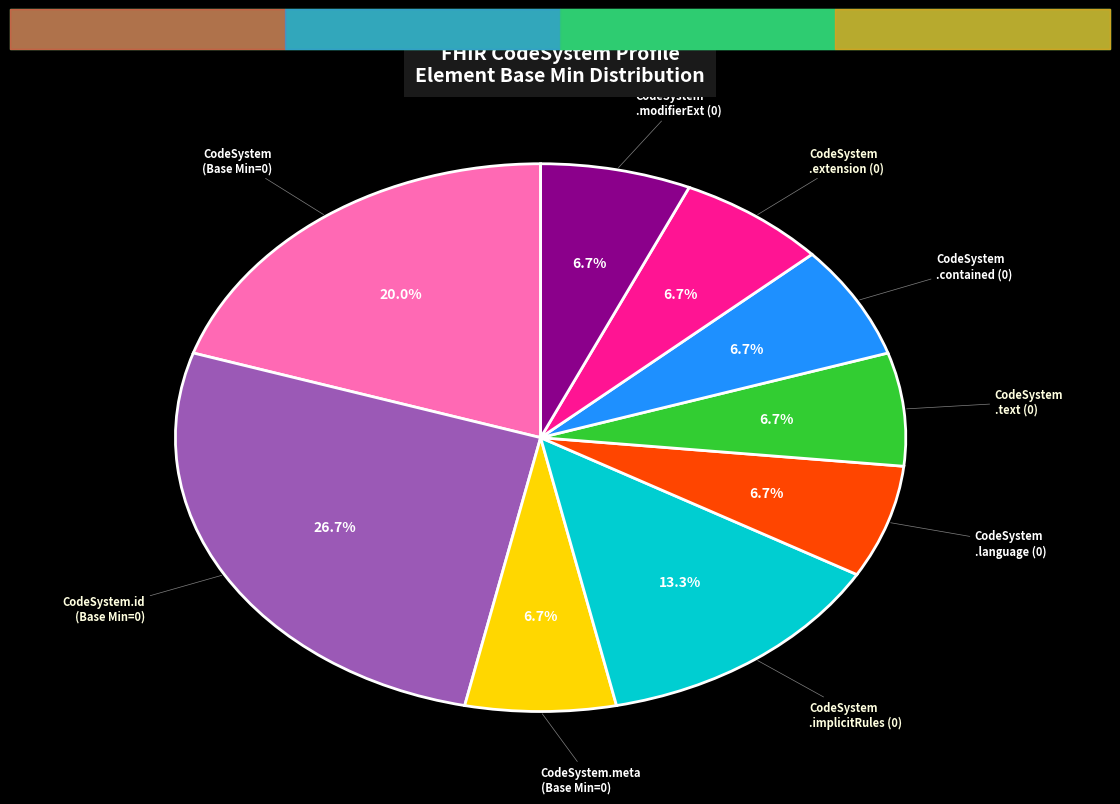

How many segments does this pie chart have?

9